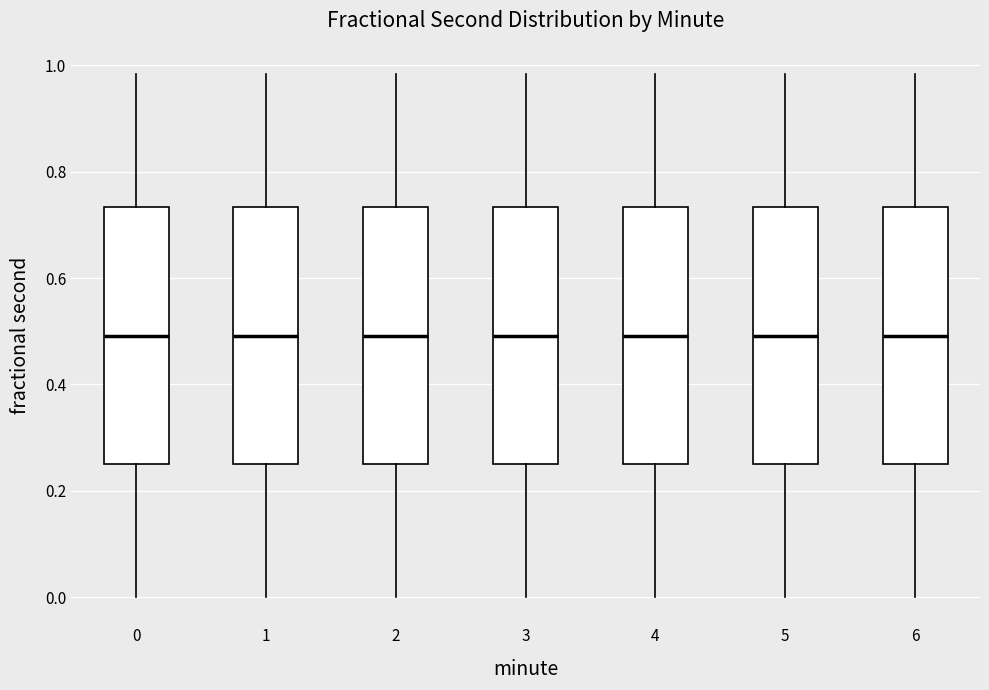

Where is the upper edge of the box at x = 0 on the y-axis? The values are not printed on the chart, so give them approximately, as read against the axis.

0.74